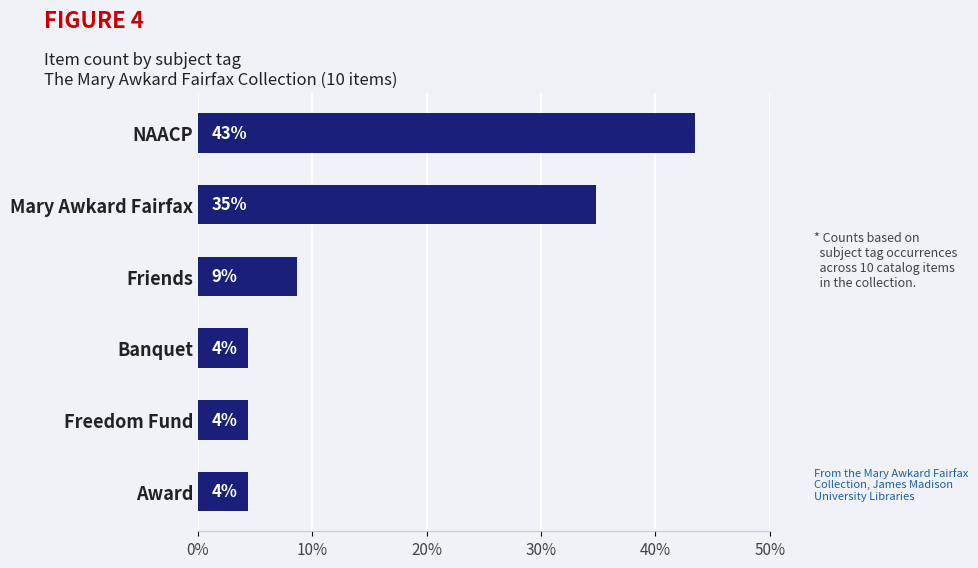

Does the chart contain any negative values?

No